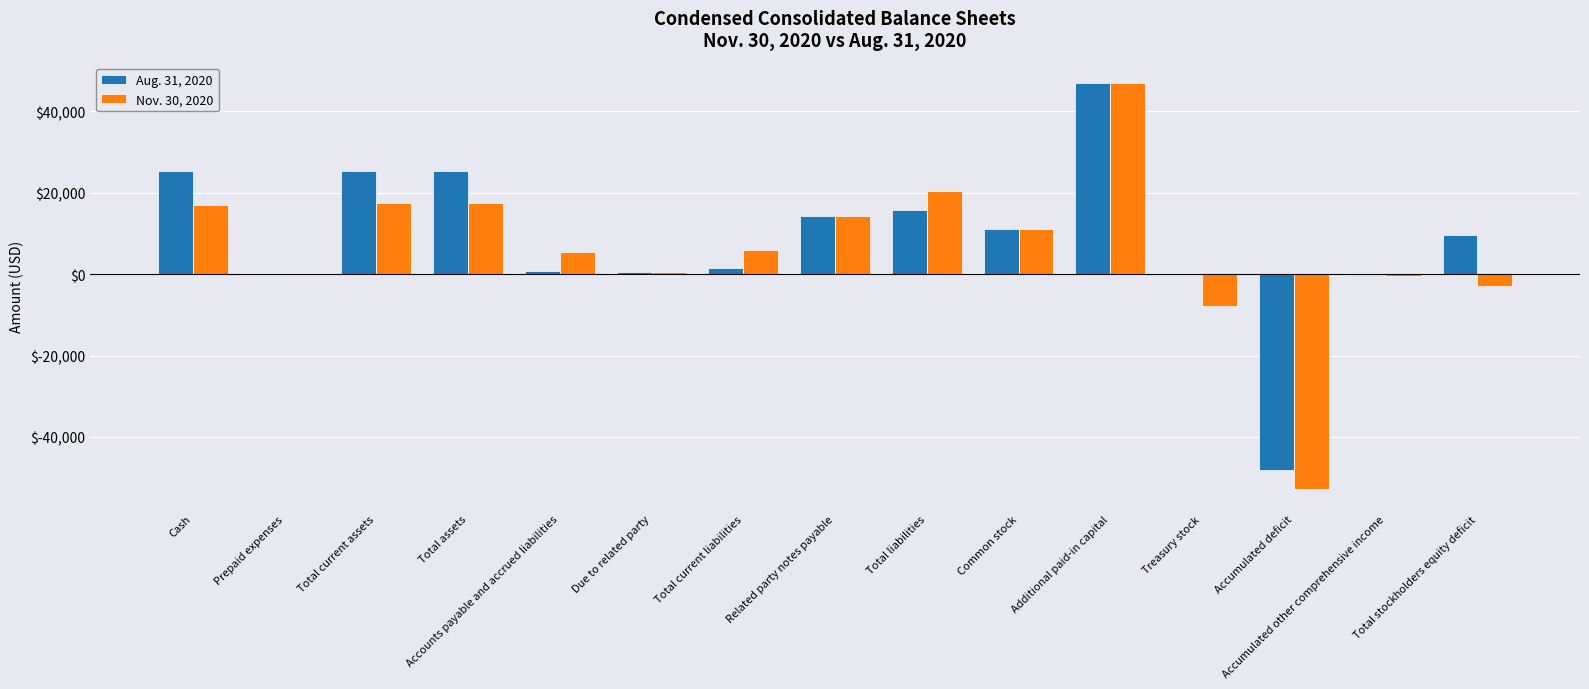

How many data points does each series have?

15